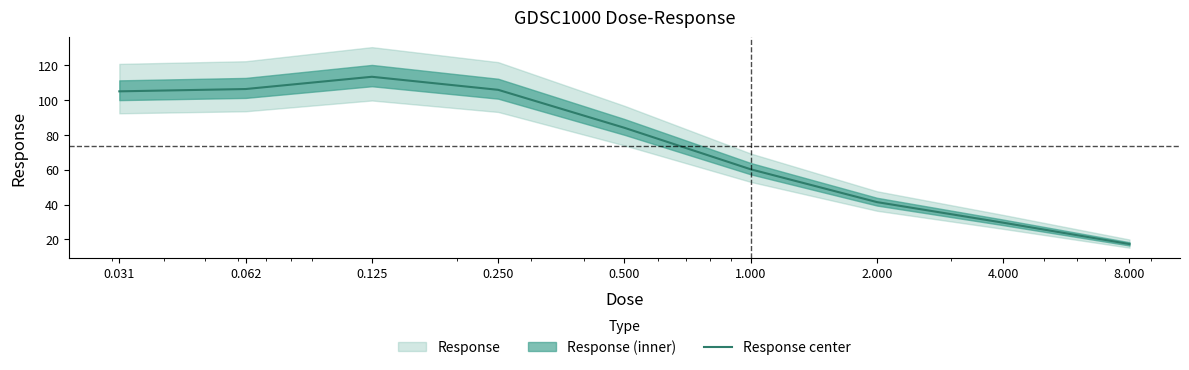

Reading left to right, list all the values displayed in this chart.

104.9	106.2	113.2	105.7	84.0	60.2	41.4	29.6	17.4